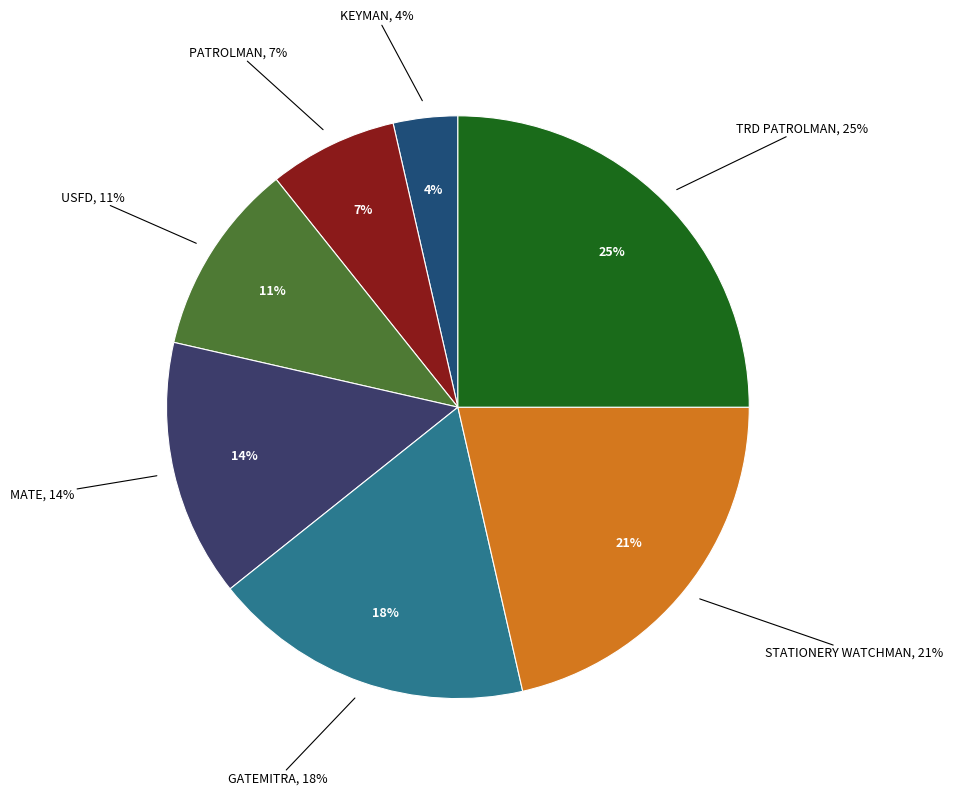

True or false: USFD accounts for 1% of the total.

False